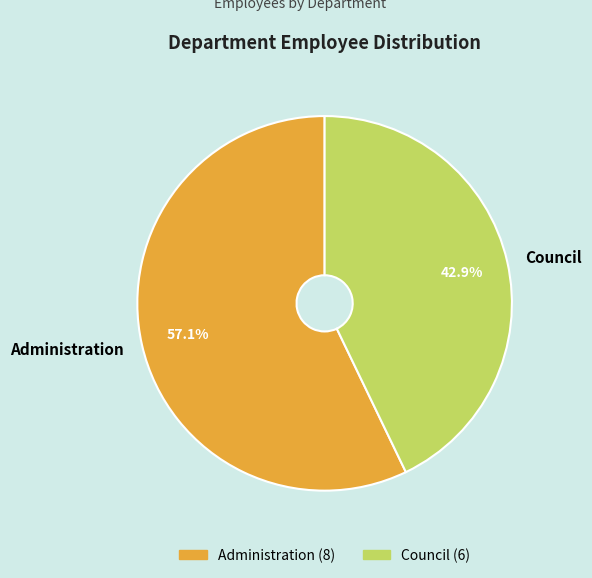

Rank the categories by value from highest to lowest.

Administration, Council